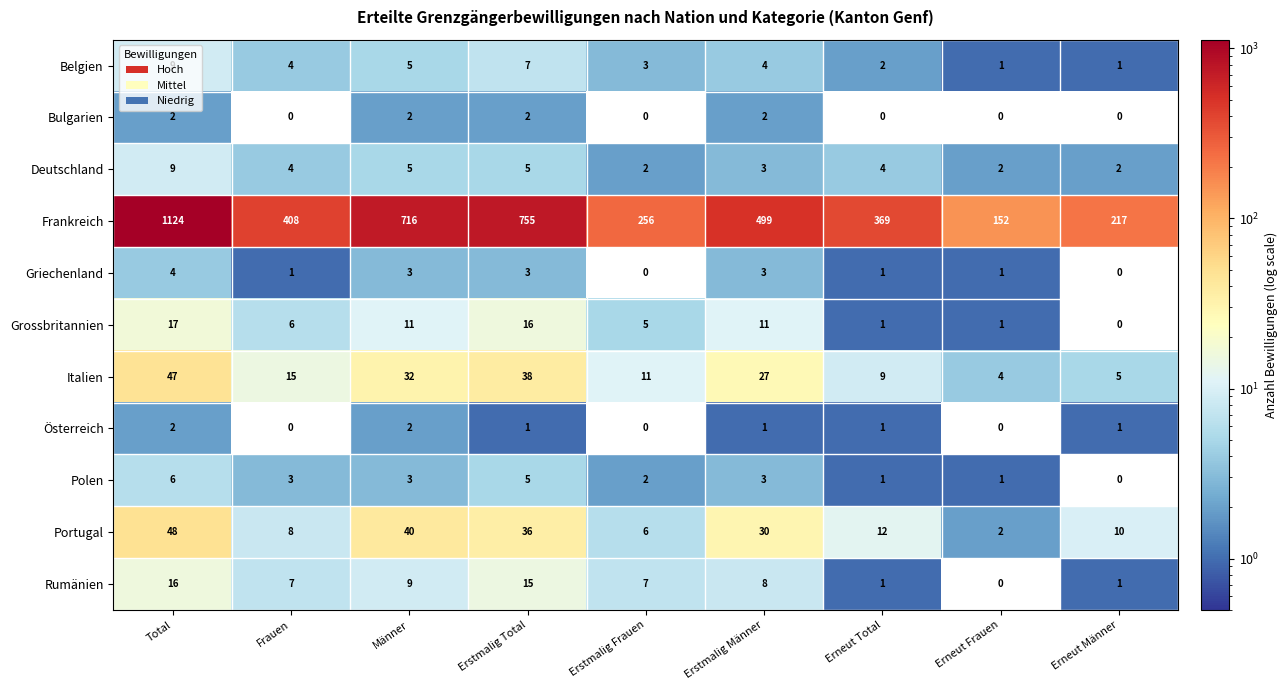

Where does the Österreich series first go above 1?

Total